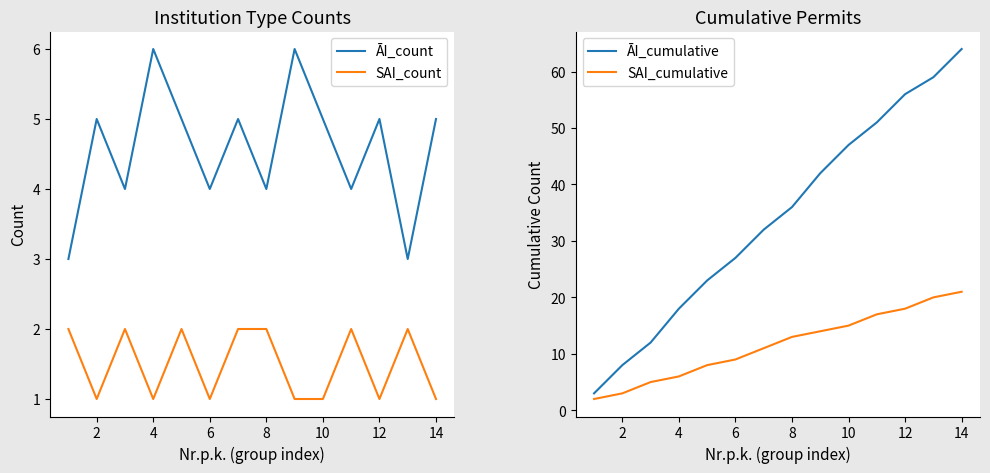

True or false: SAI_count and ĀI_count cross at least once.

False